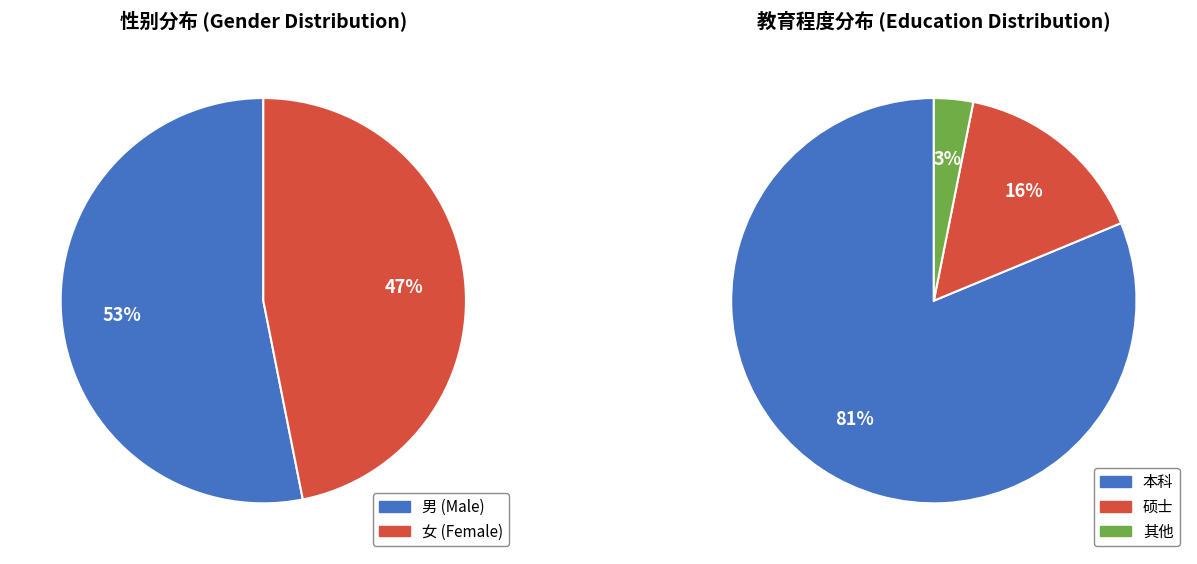

Is it true that 2 is 47% of the pie?

True